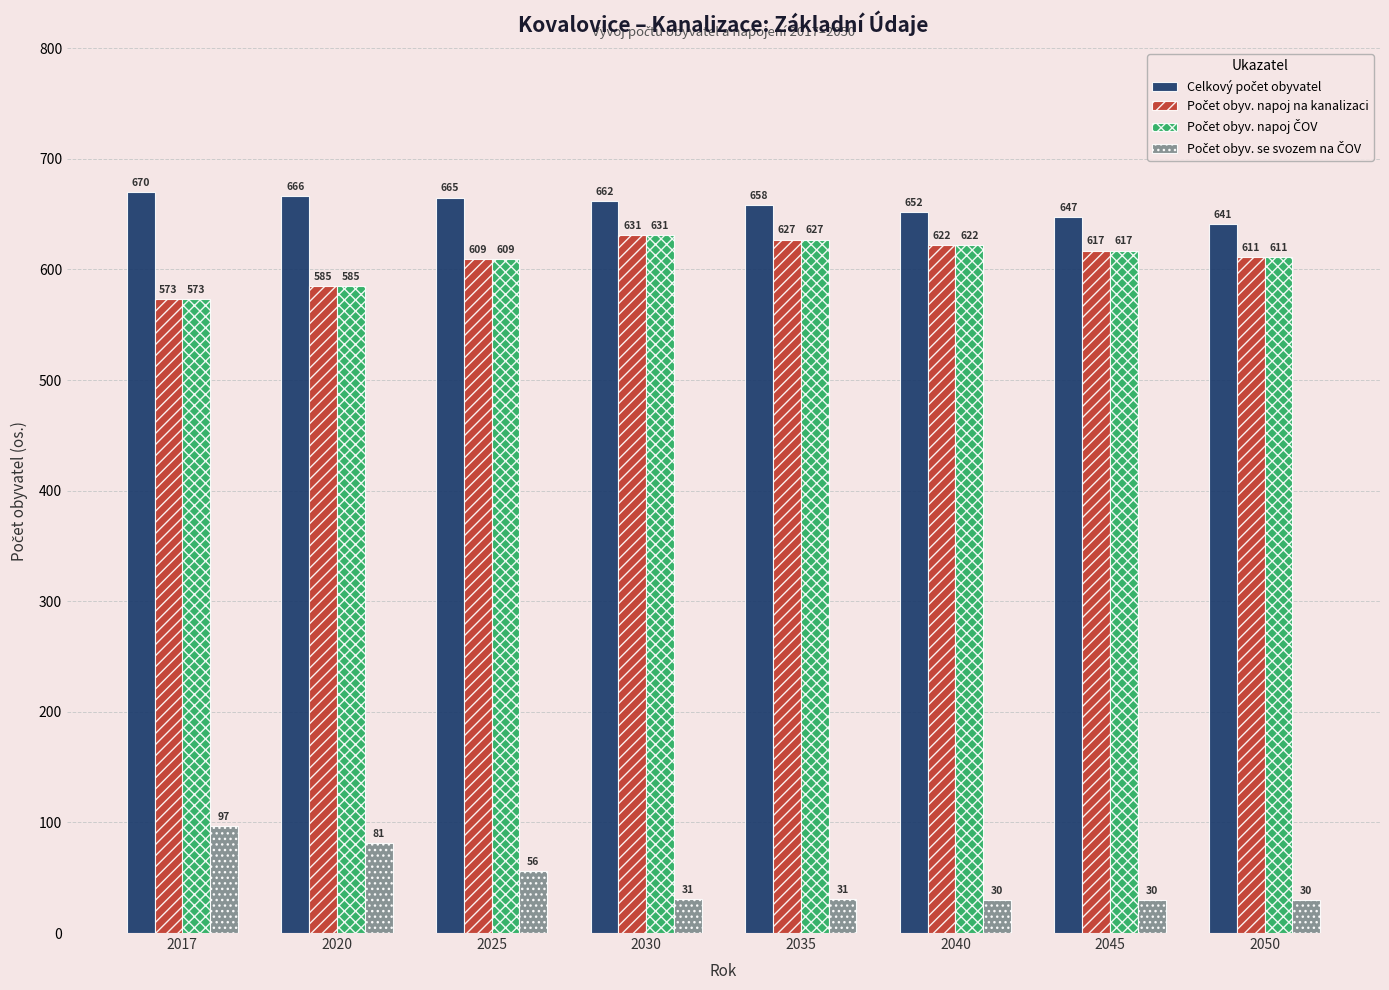

At how many categories does at least one series exceed 143?

8